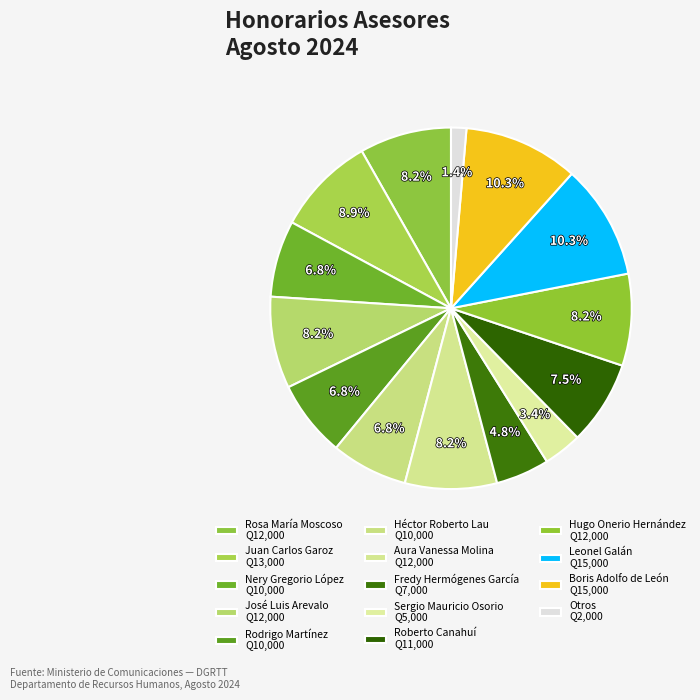

How many slices are in this pie chart?

14